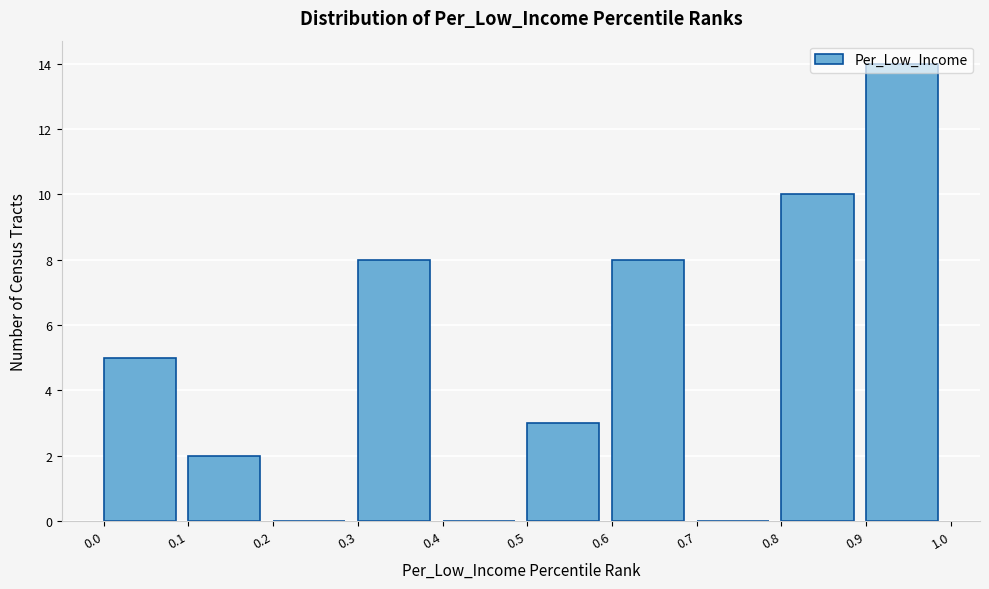

Reading left to right, list every bar in this chart as the range it spans on the x-axis followed by its height. The values are not printed on the chart, so give them approximately, as read against the axis.

0.0 to 0.1: 5
0.1 to 0.2: 2
0.2 to 0.3: 0
0.3 to 0.4: 8
0.4 to 0.5: 0
0.5 to 0.6: 3
0.6 to 0.7: 8
0.7 to 0.8: 0
0.8 to 0.9: 10
0.9 to 1.0: 14